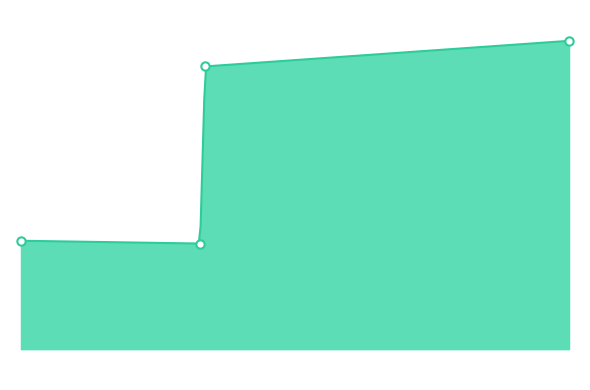

Count the number of data series in this chart.

1